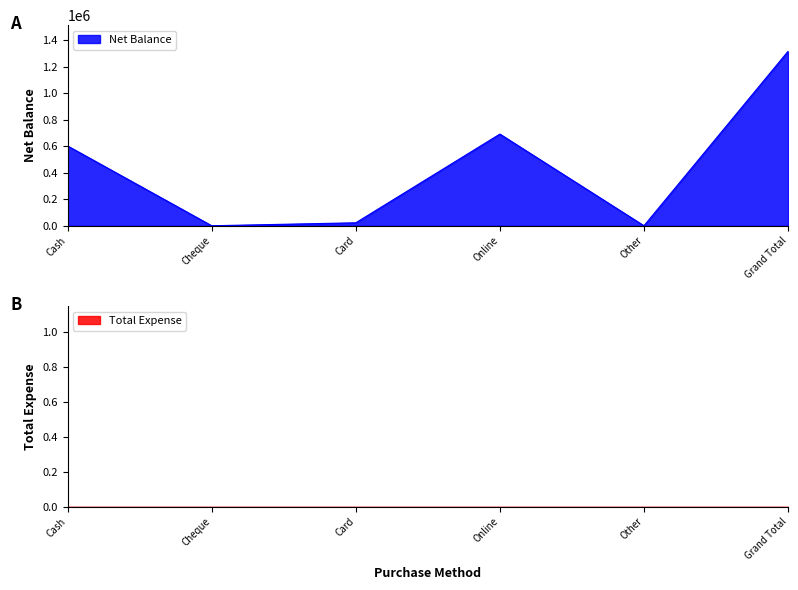

What is the difference between the second highest and minimum values?

692490